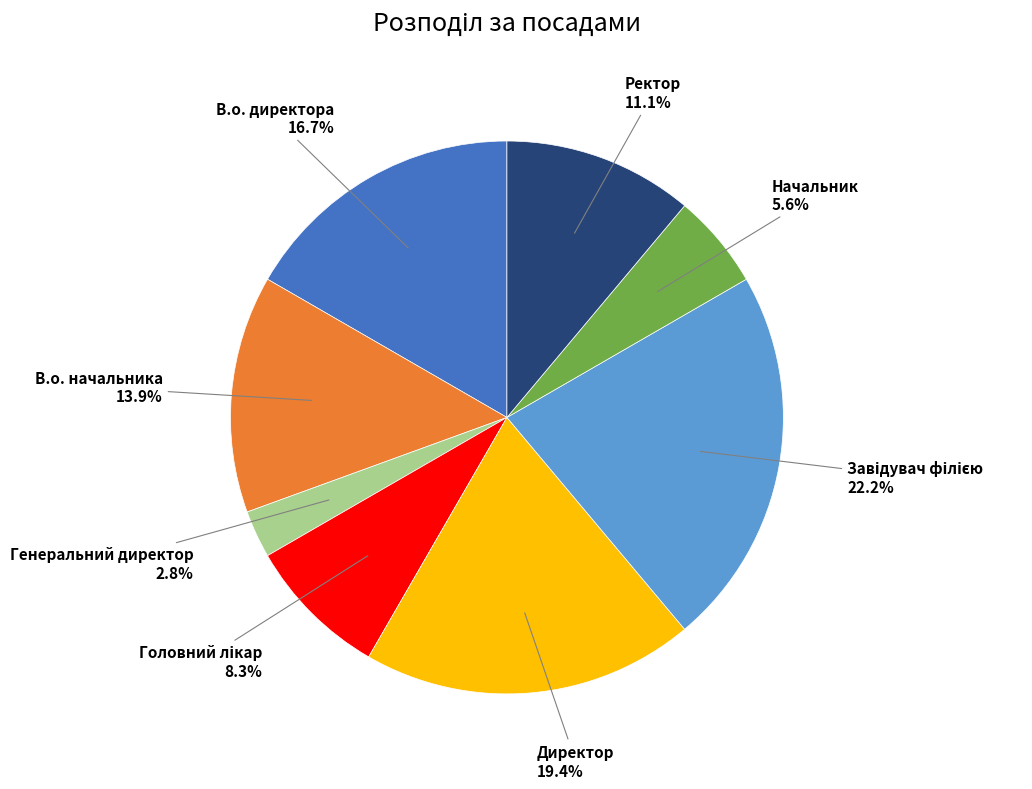

Is there any slice that represents more than half of the pie?

No